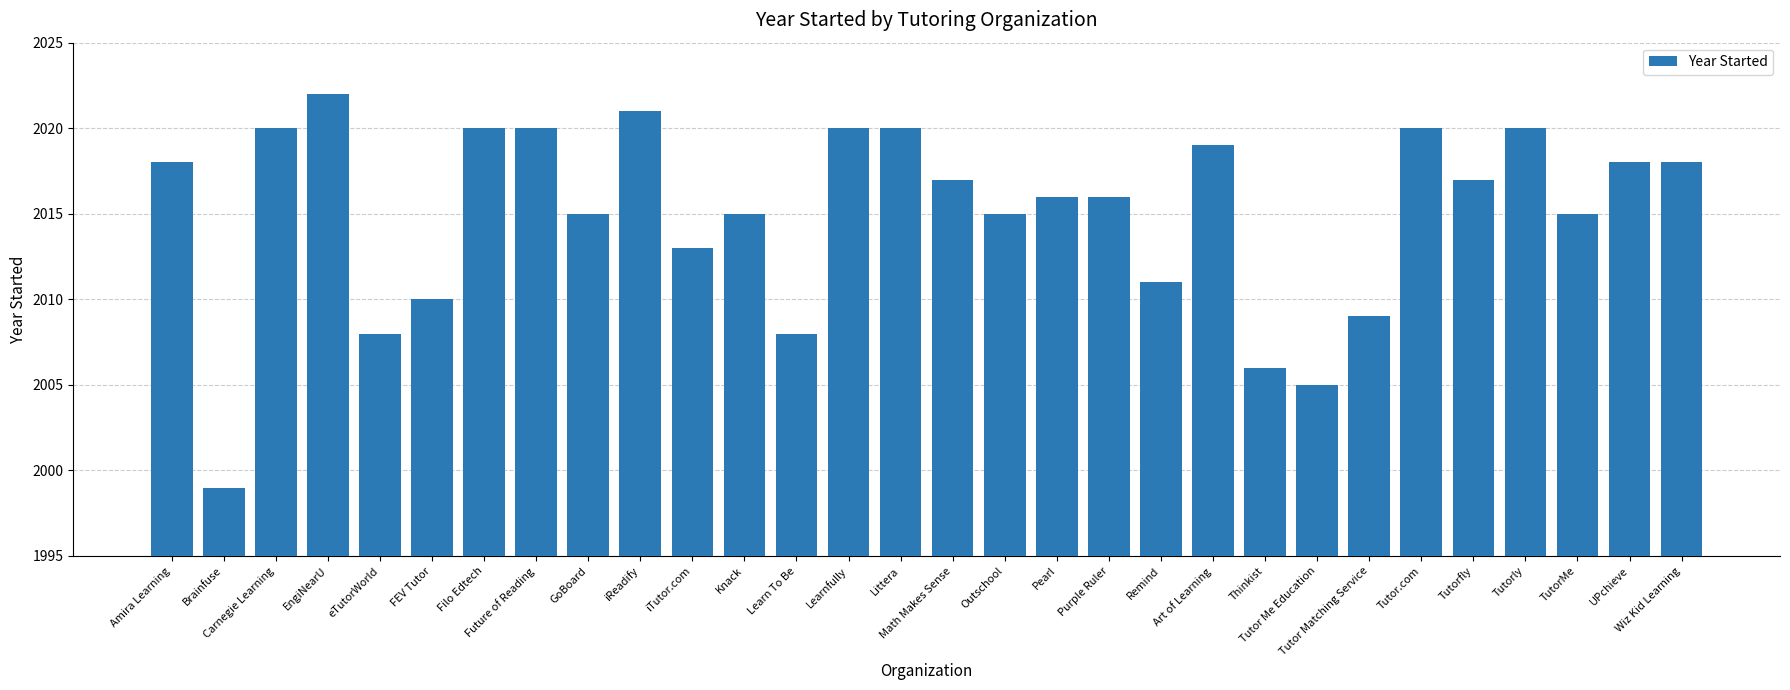

Does the chart contain any negative values?

No